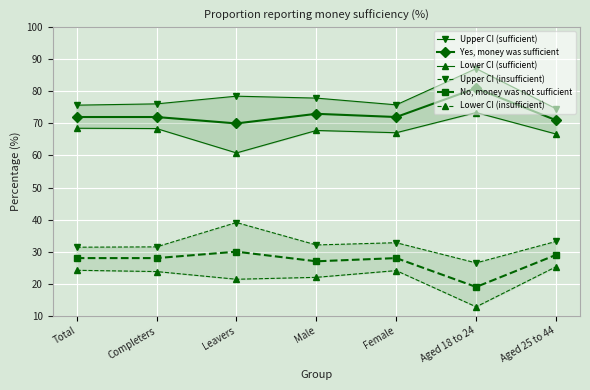

The value of Upper CI (insufficient) at Female is 32.8. True or false?

True